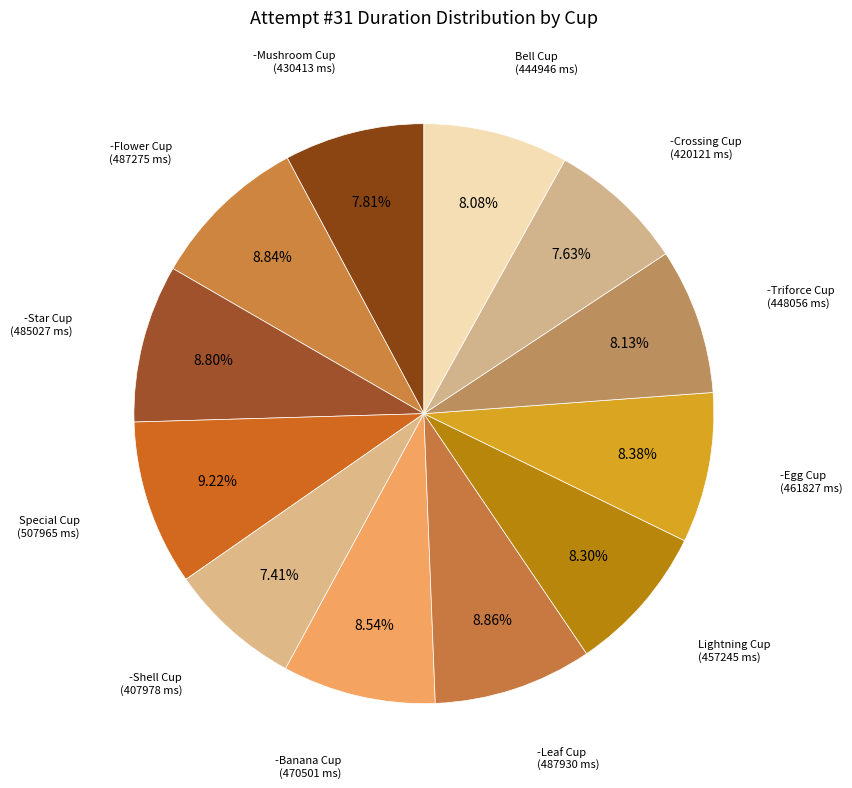

How many slices are in this pie chart?

12